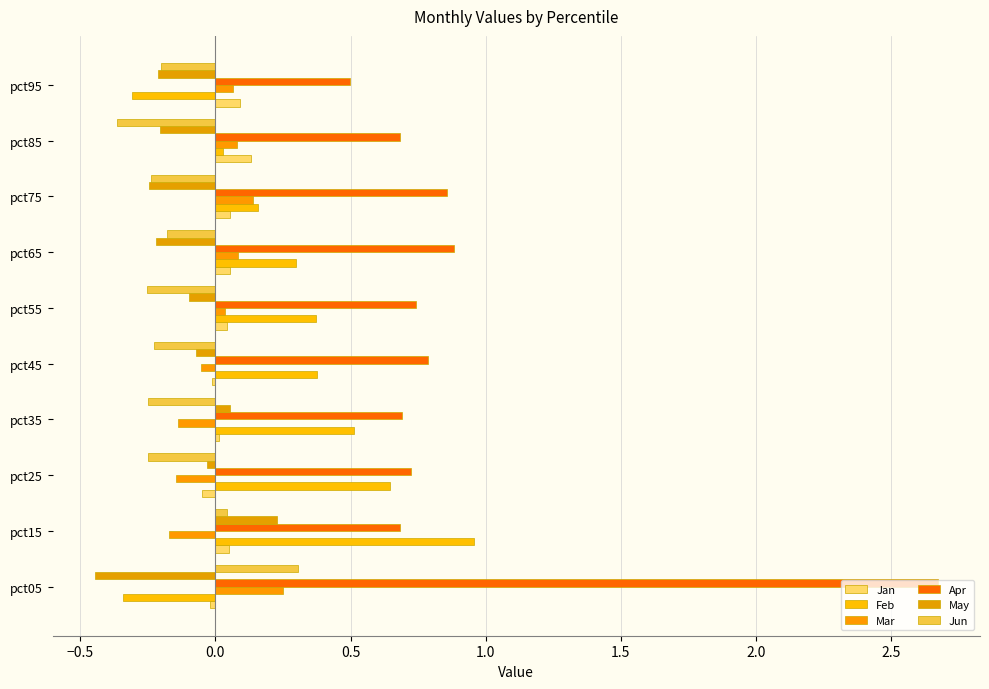

Which series has the largest total across all categories?

Apr